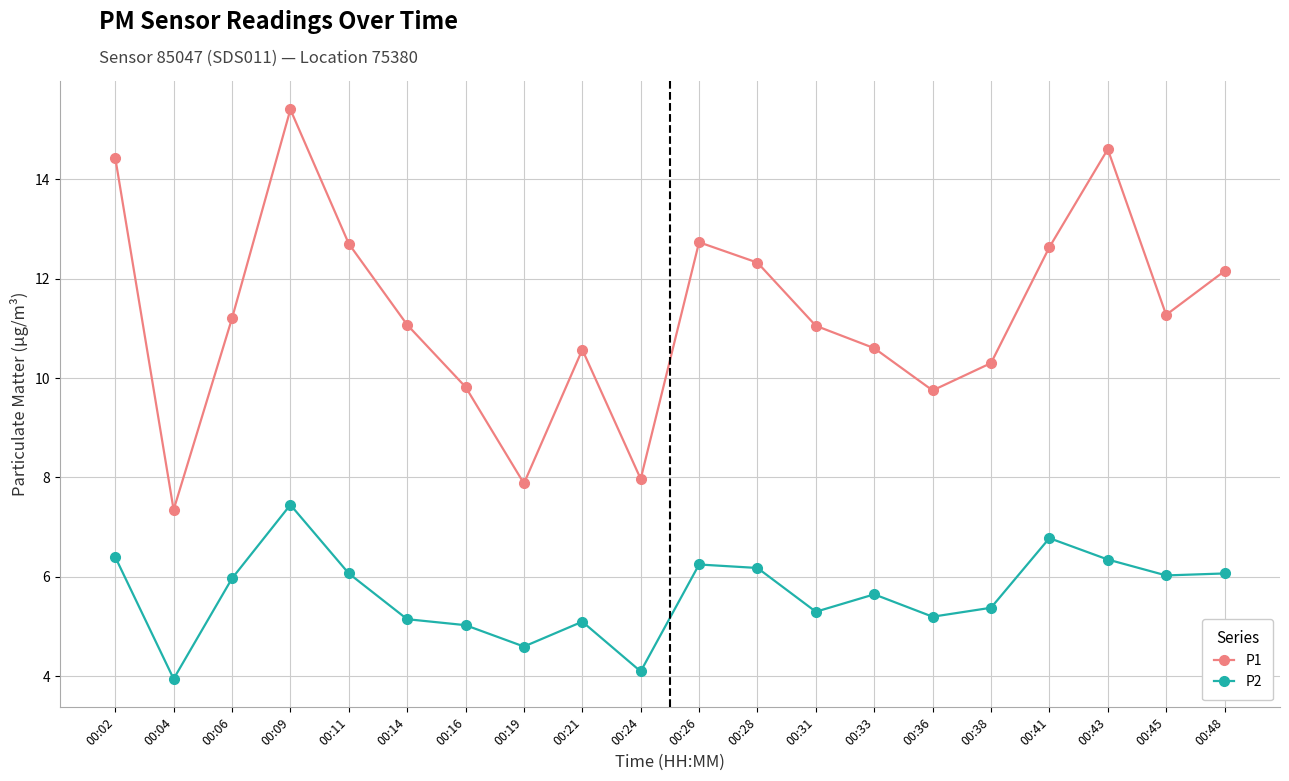

Rank the series by their average value, from lowest to highest.

P2, P1